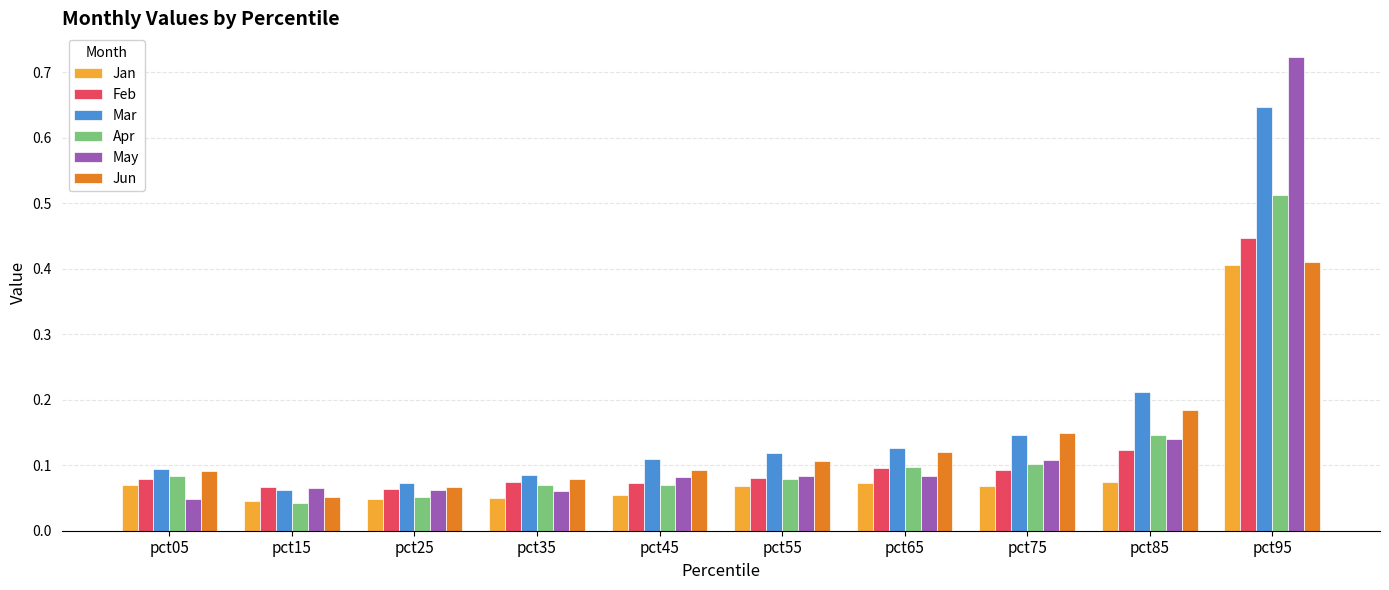

Which series has the widest spread of values?

May